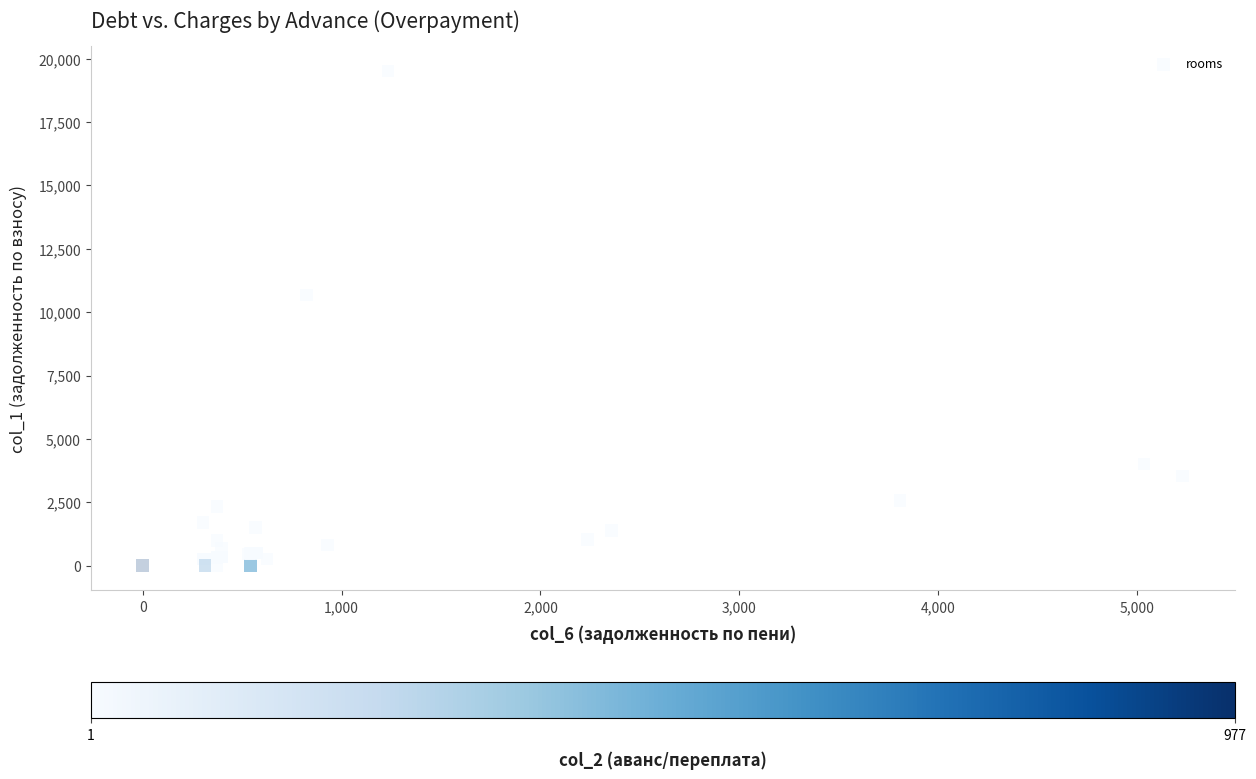

What Y value in the scatter plot is closest to 9753?

10675.1